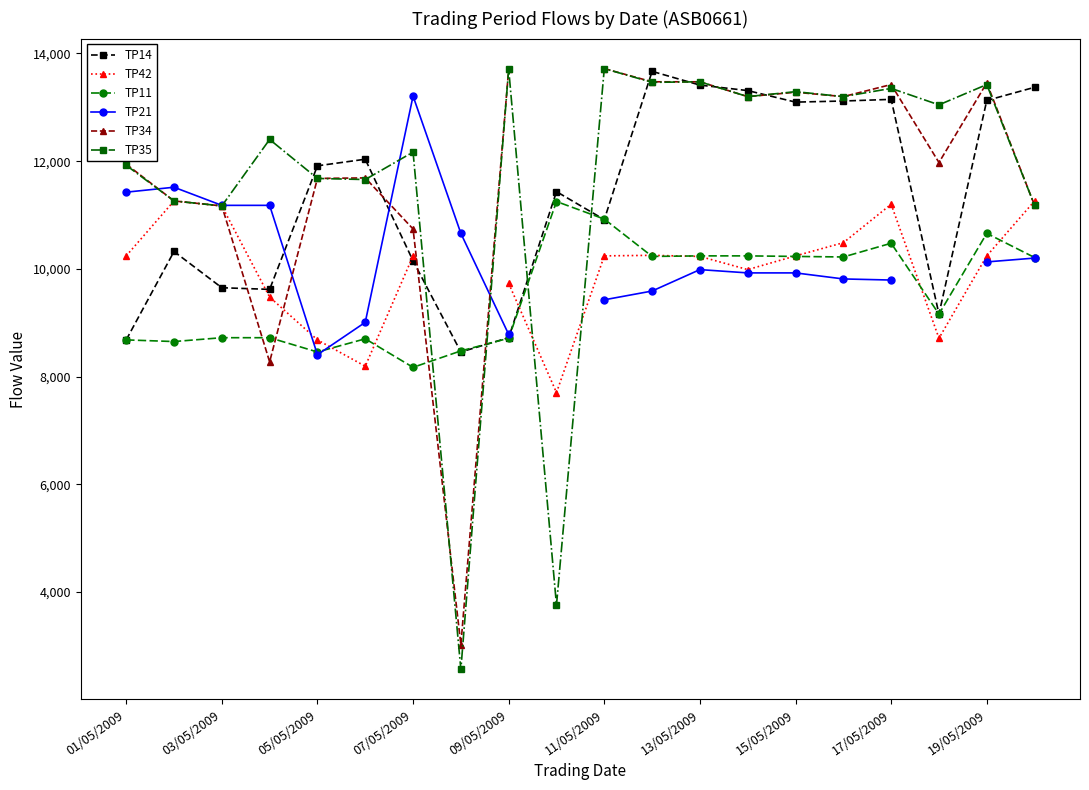

True or false: TP14 has a value of 9649.2 at 03/05/2009.

True